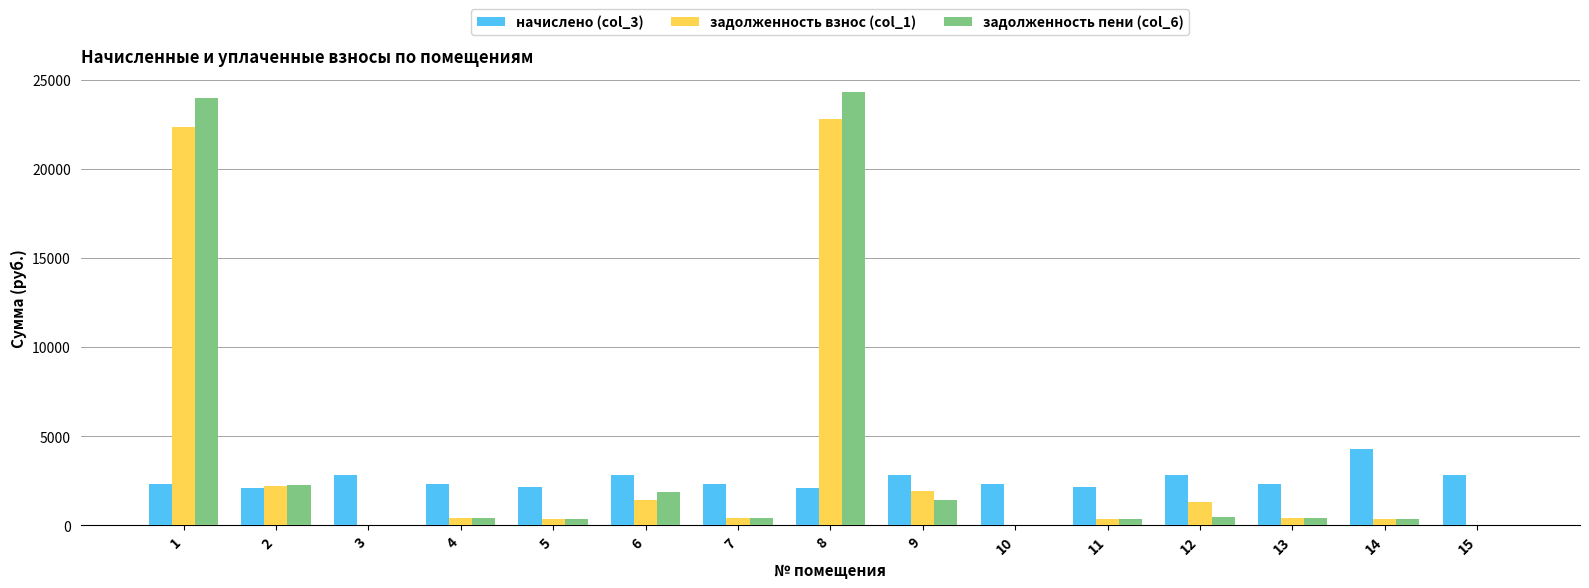

Is it true that задолженность взнос (col_1) equals 0.0 at 10?

True